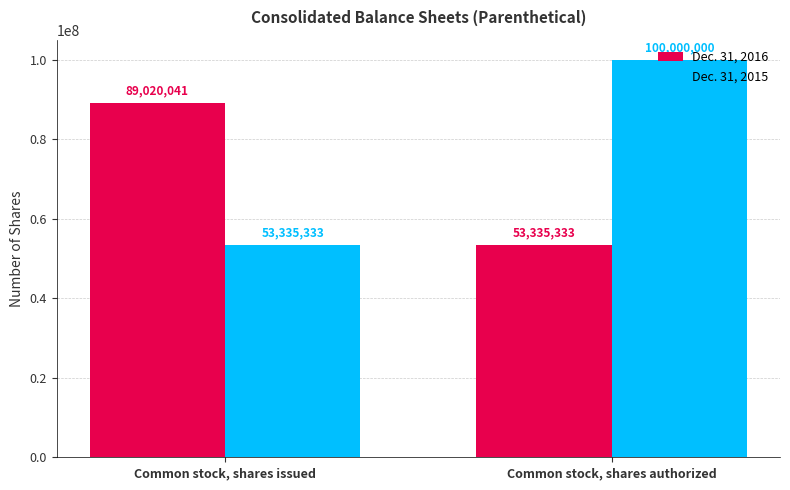

At Common stock, shares issued, list the series in order from smallest to largest.

Dec. 31, 2015, Dec. 31, 2016